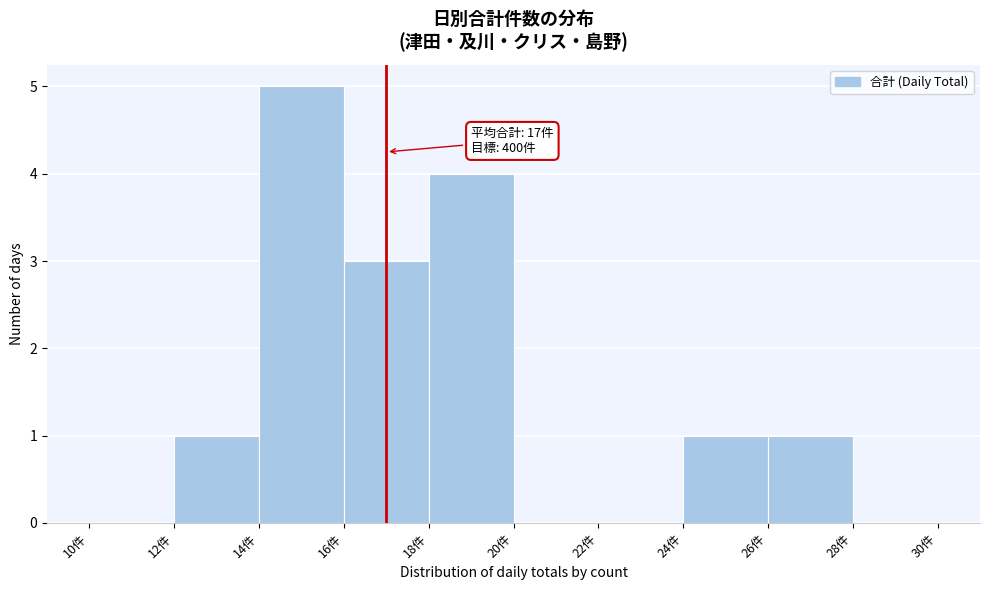

Which range on the x-axis has the tallest bar?

14 to 16